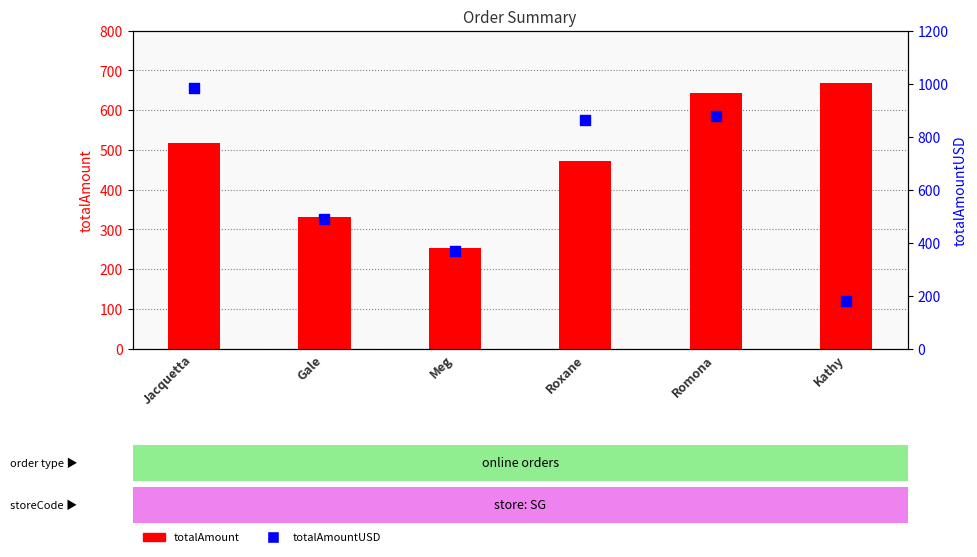

What is the total value across all series at Meg?

621.2